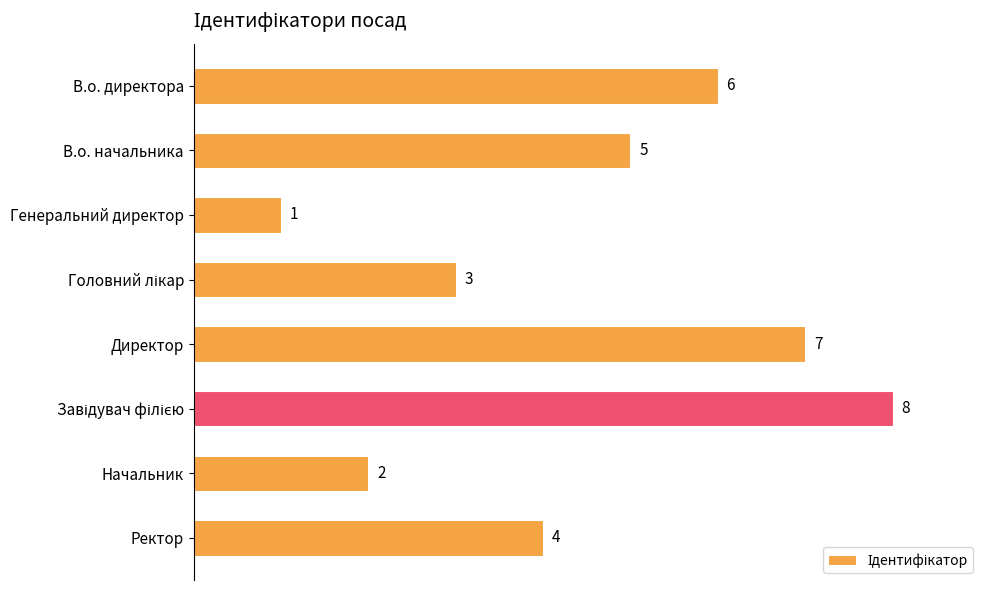

The chart shows a value of 3 at Начальник. True or false?

False